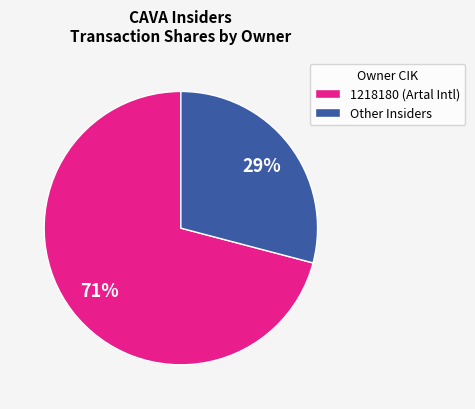

True or false: 1218180 (Artal Intl) accounts for 56% of the total.

False